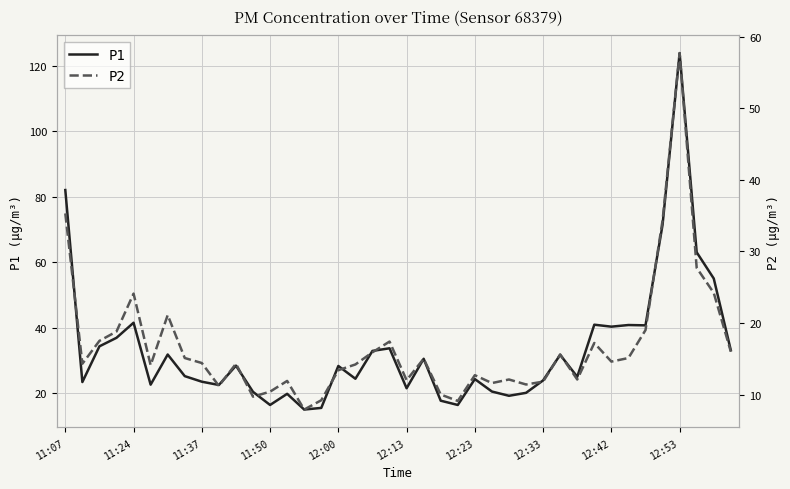

How many series are shown in this chart?

2